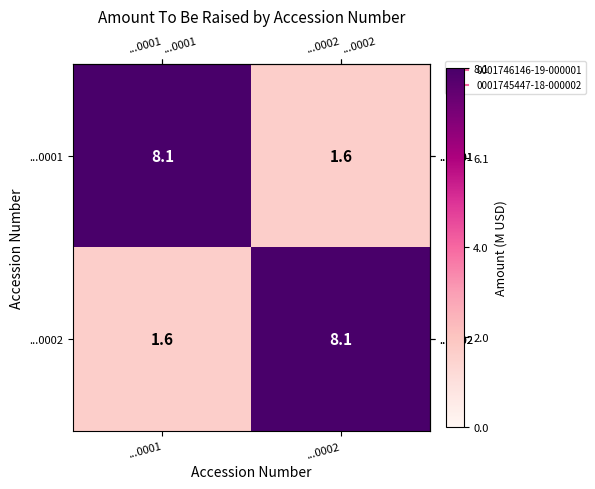

What is the total value across all series at ...0002?

9.7